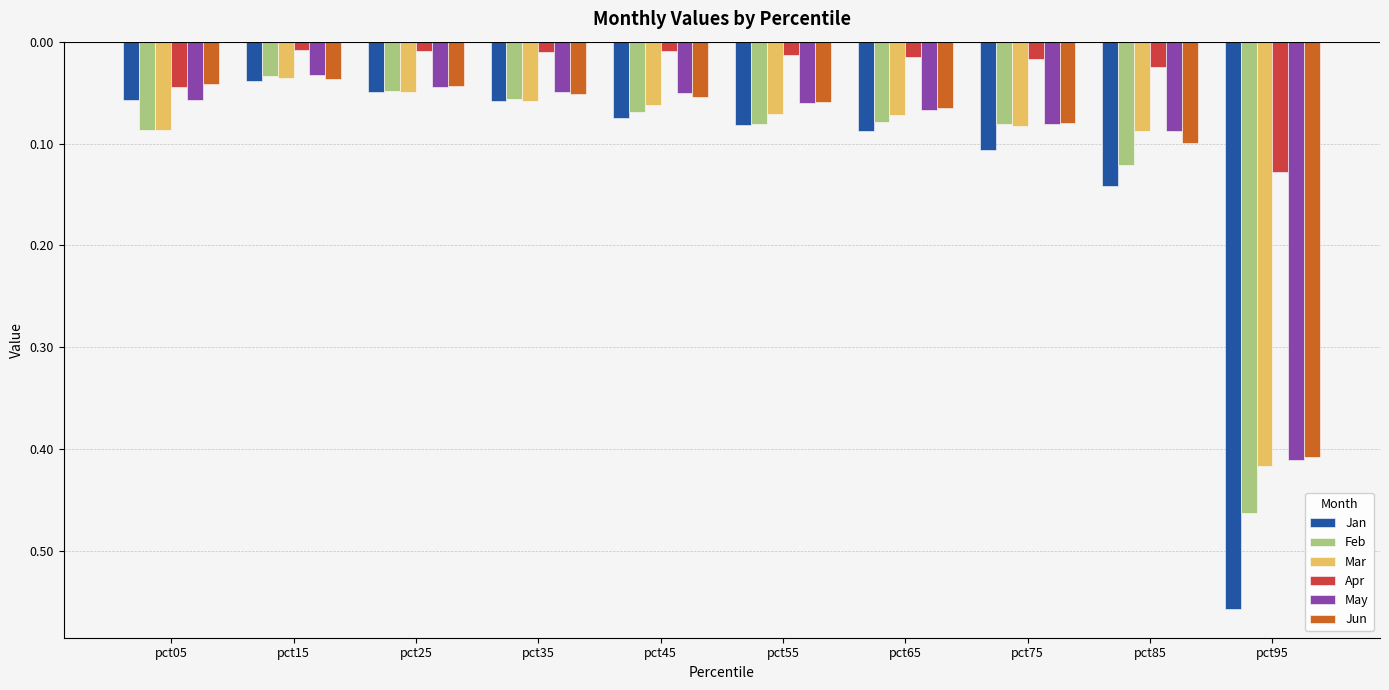

Are the bars grouped side by side (vs. stacked)?

Yes